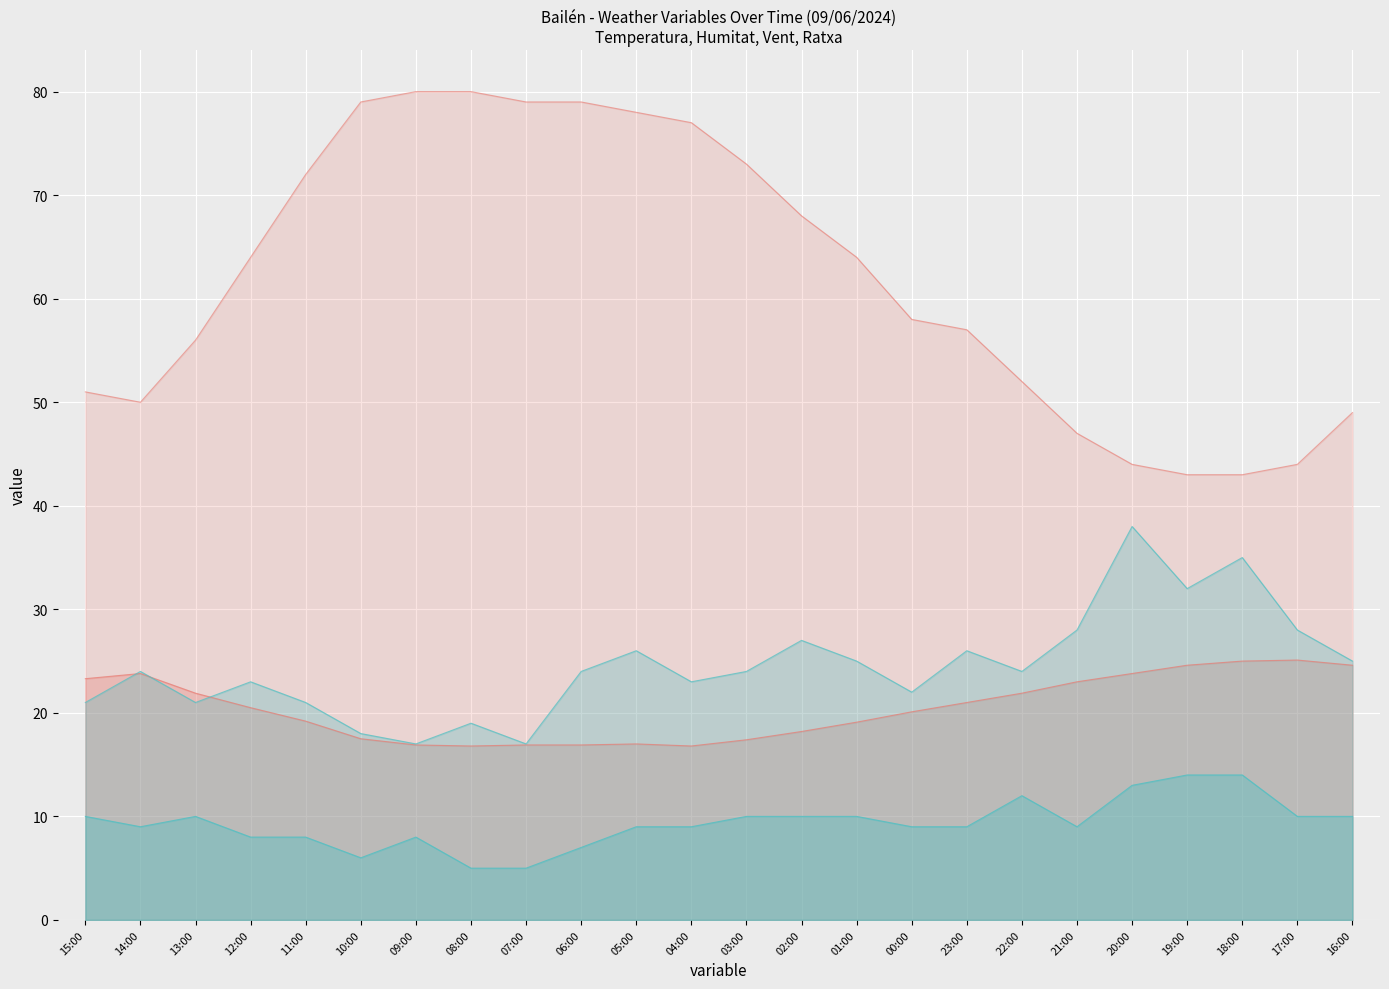

Is the value of Humitat (%) at 18:00 greater than the value of Temperatura (ºC) at 00:00?

Yes